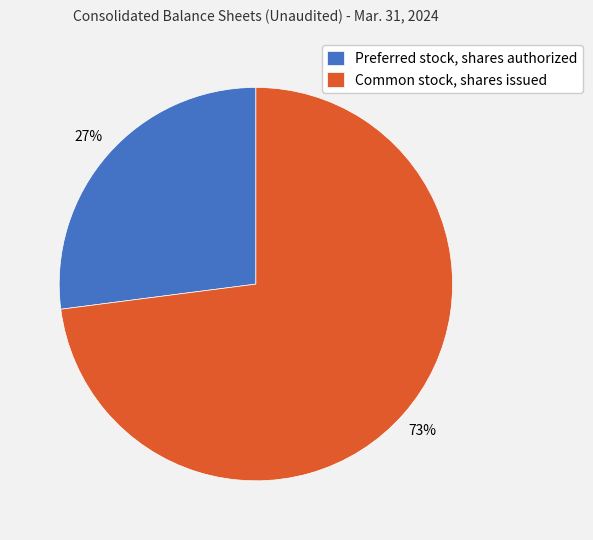

How many slices are in this pie chart?

2